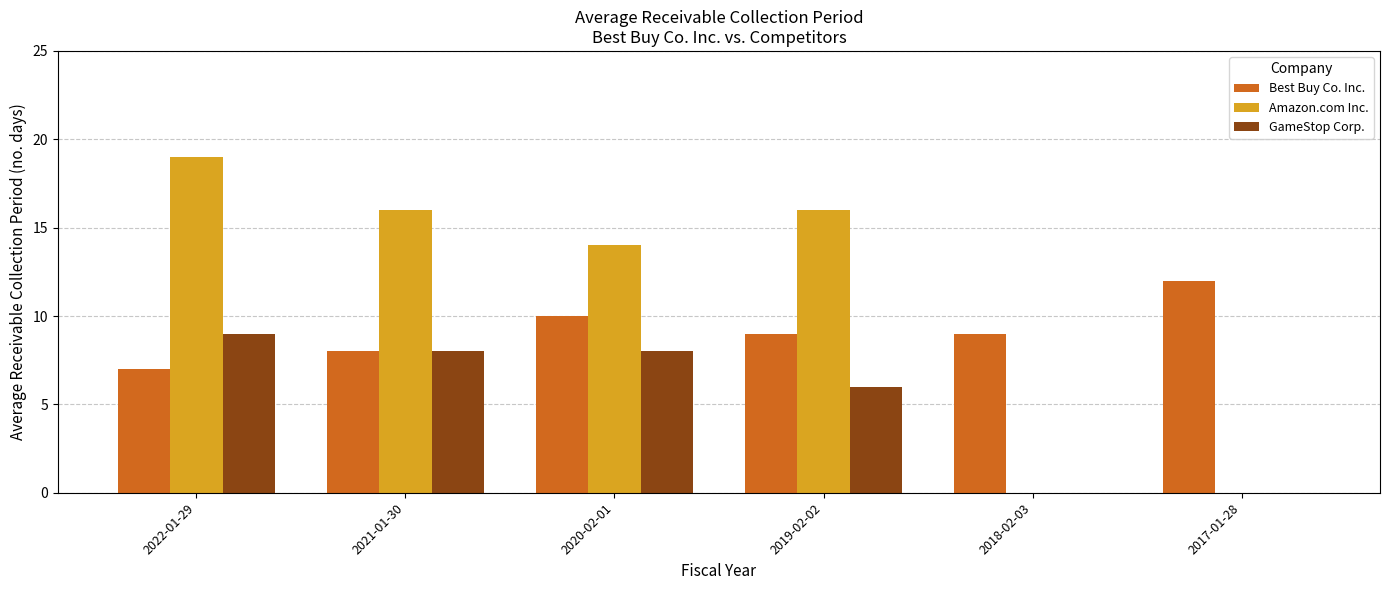

What is the maximum value shown in the chart?

19